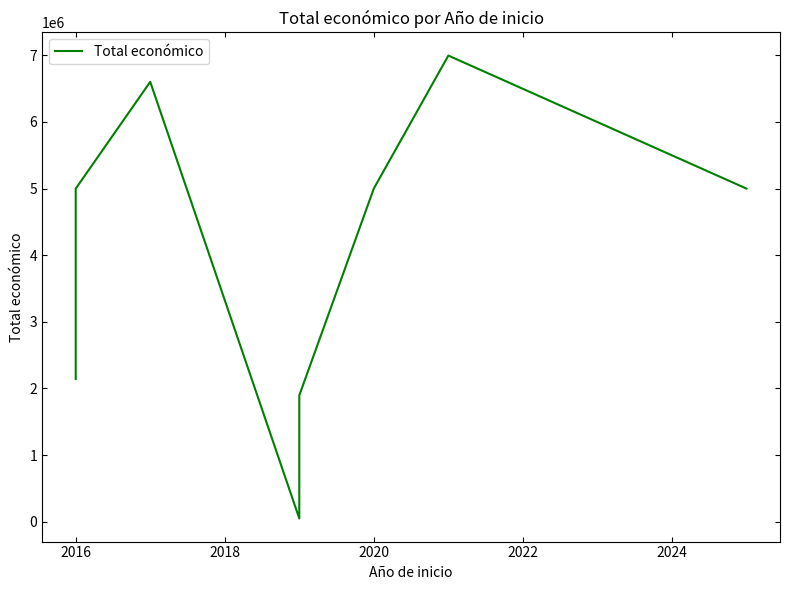

Does the chart have visible grid lines?

No